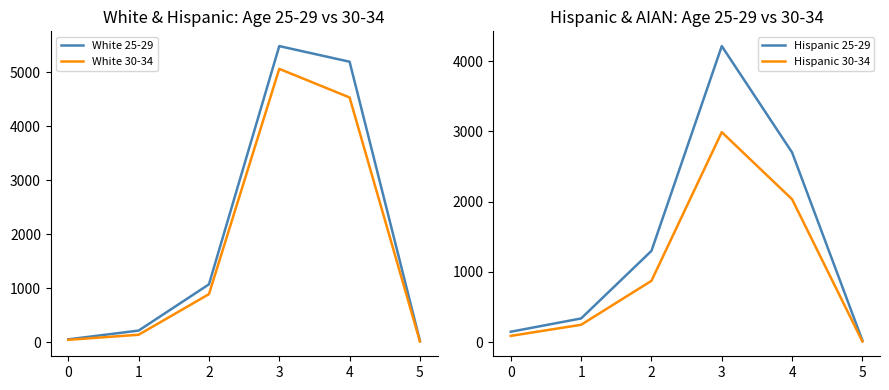

What is the difference between the maximum and minimum values in the Hispanic 25-29 series?

4188